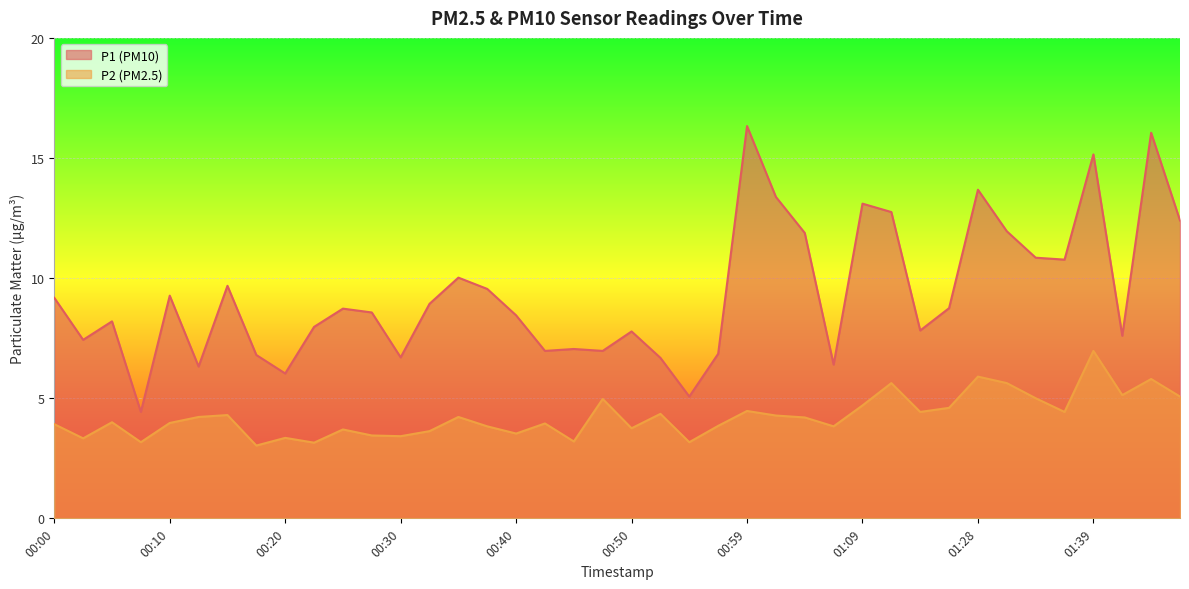

True or false: P2 and P1 cross at least once.

False